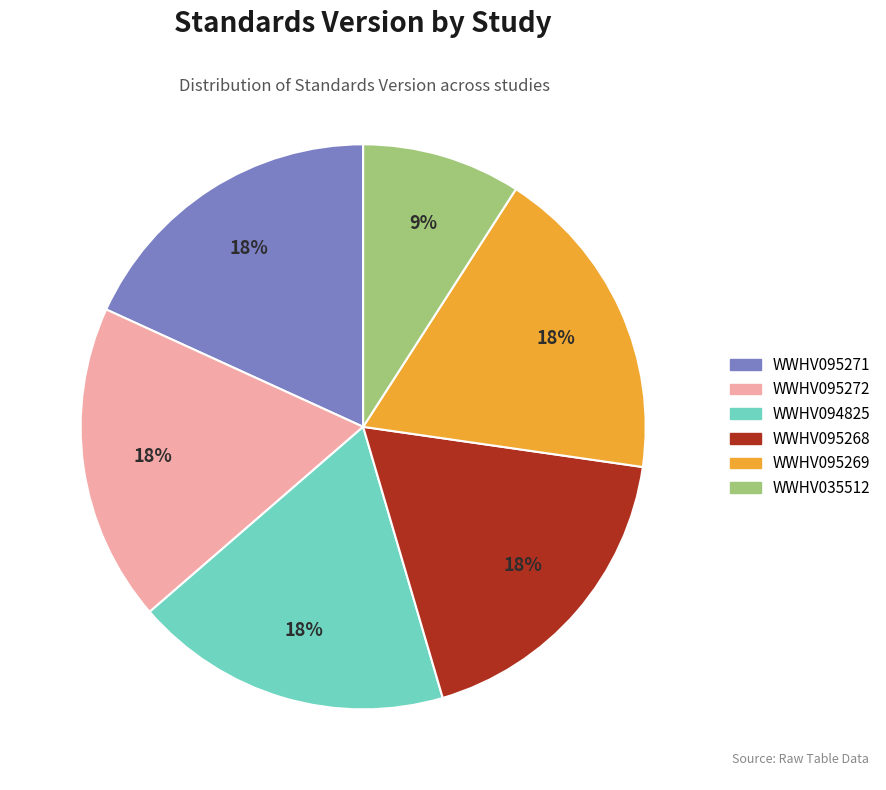

Does WWHV035512 represent more than half of the total?

No